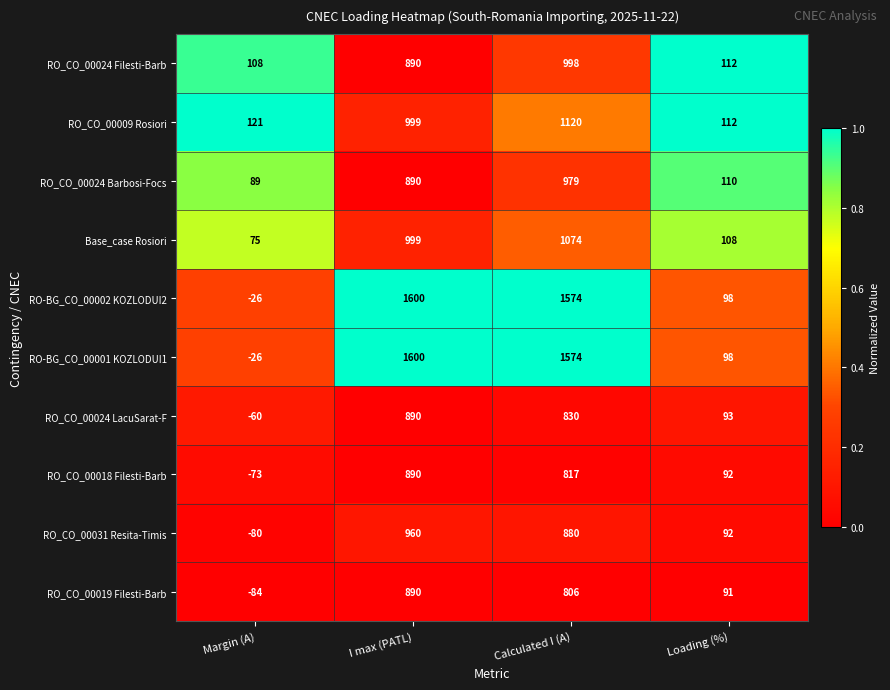

At which label is RO_CO_00024 Filesti-Barb closest to 553?

I max (PATL)